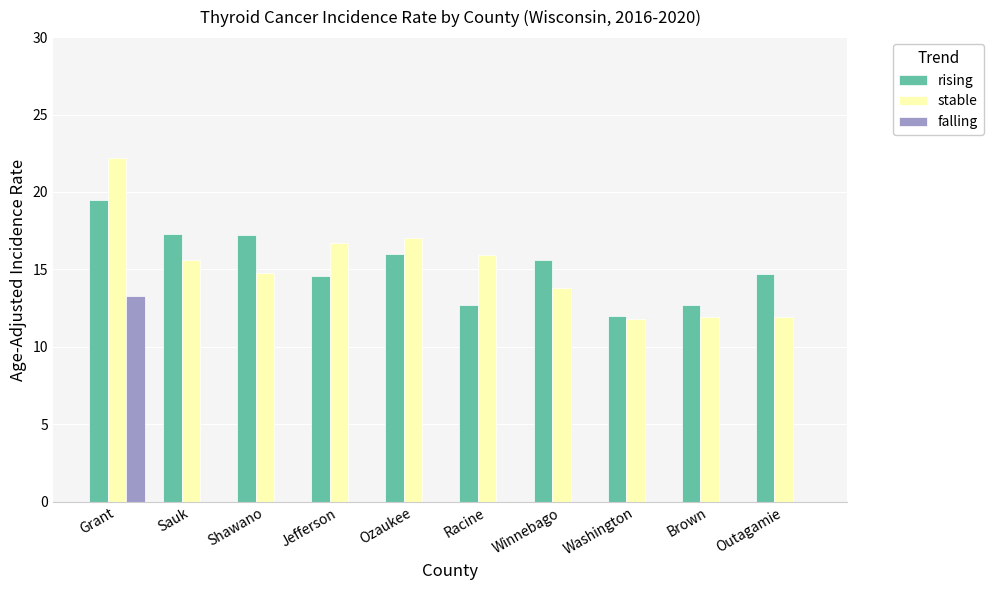

Read the stable value at Racine.

15.9